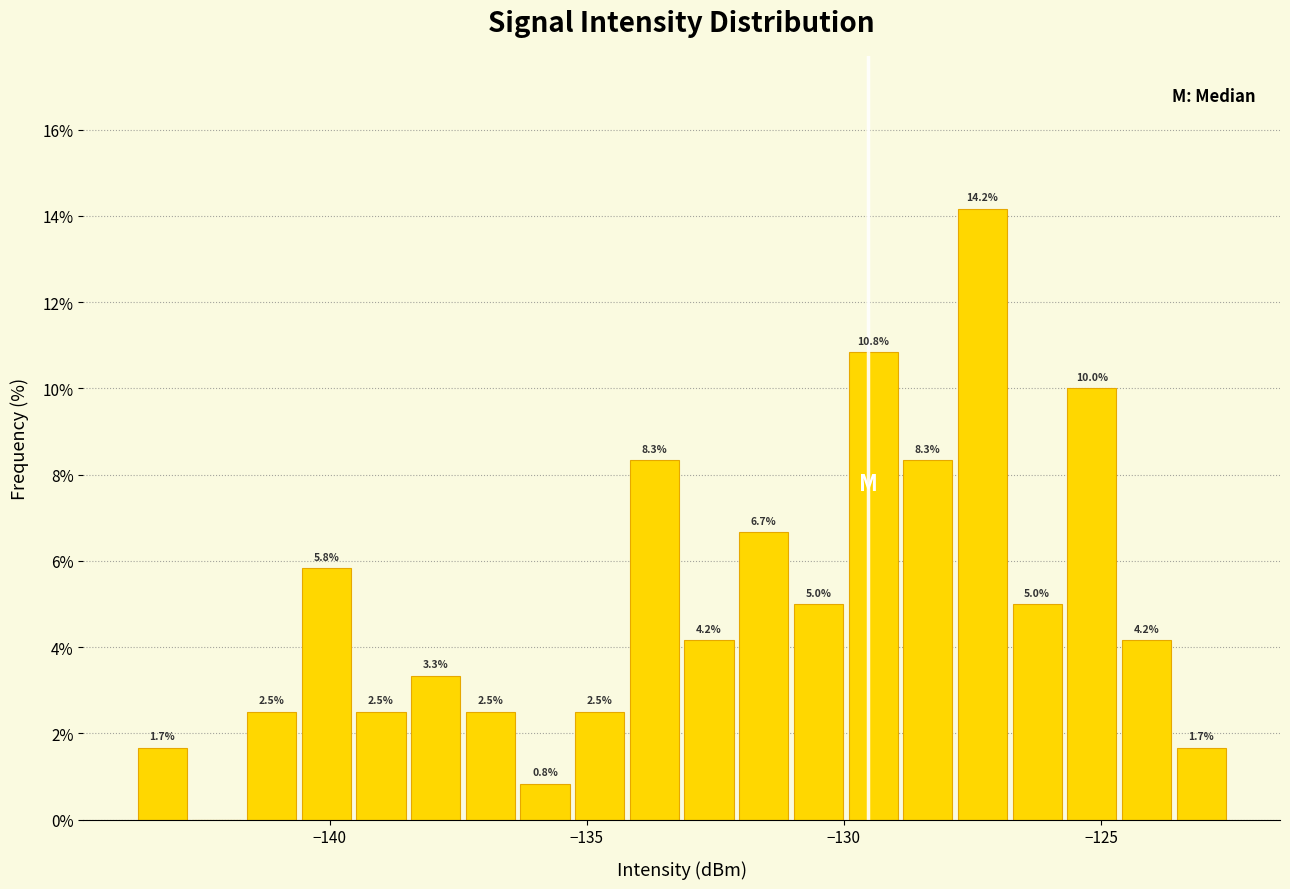

Read against the x-axis, roughly where is the centre of the tallest bar?

-127.5